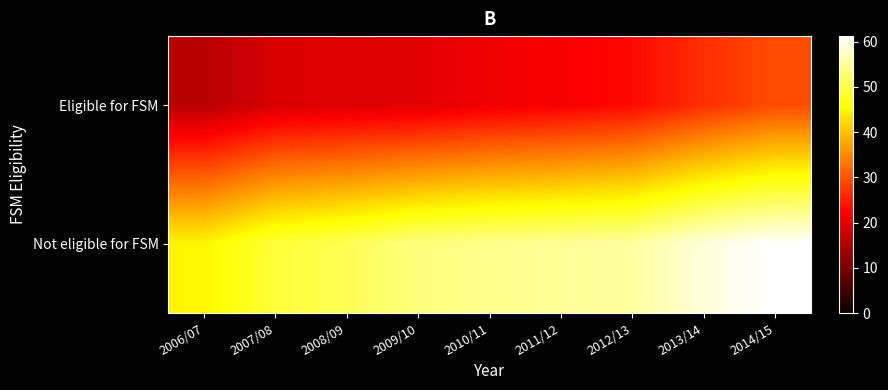

What is the total value across all series at 2011/12?

76.6